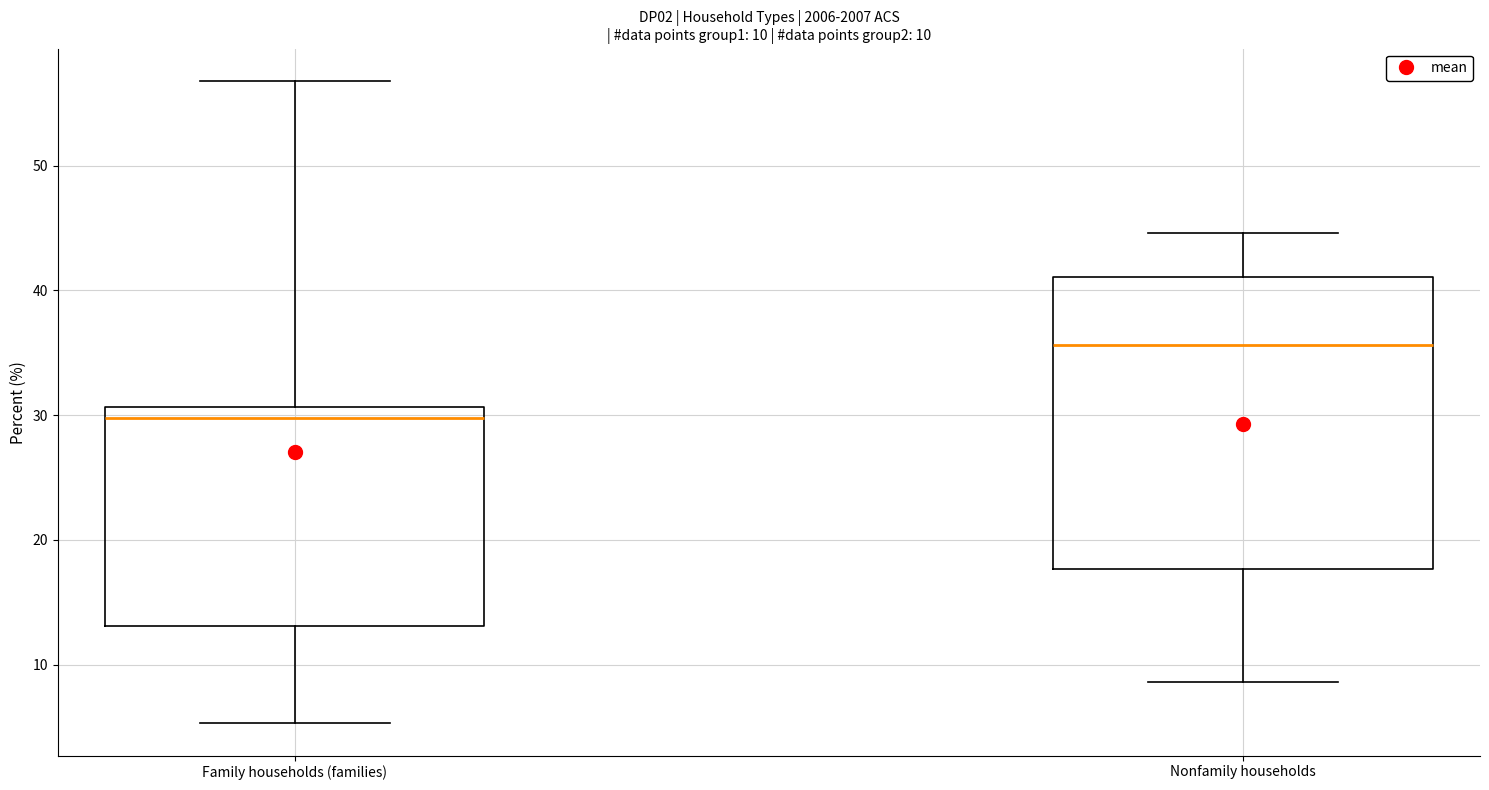

Comparing the boxes themselves (not the whiskers), which one is the tallest?

Nonfamily households